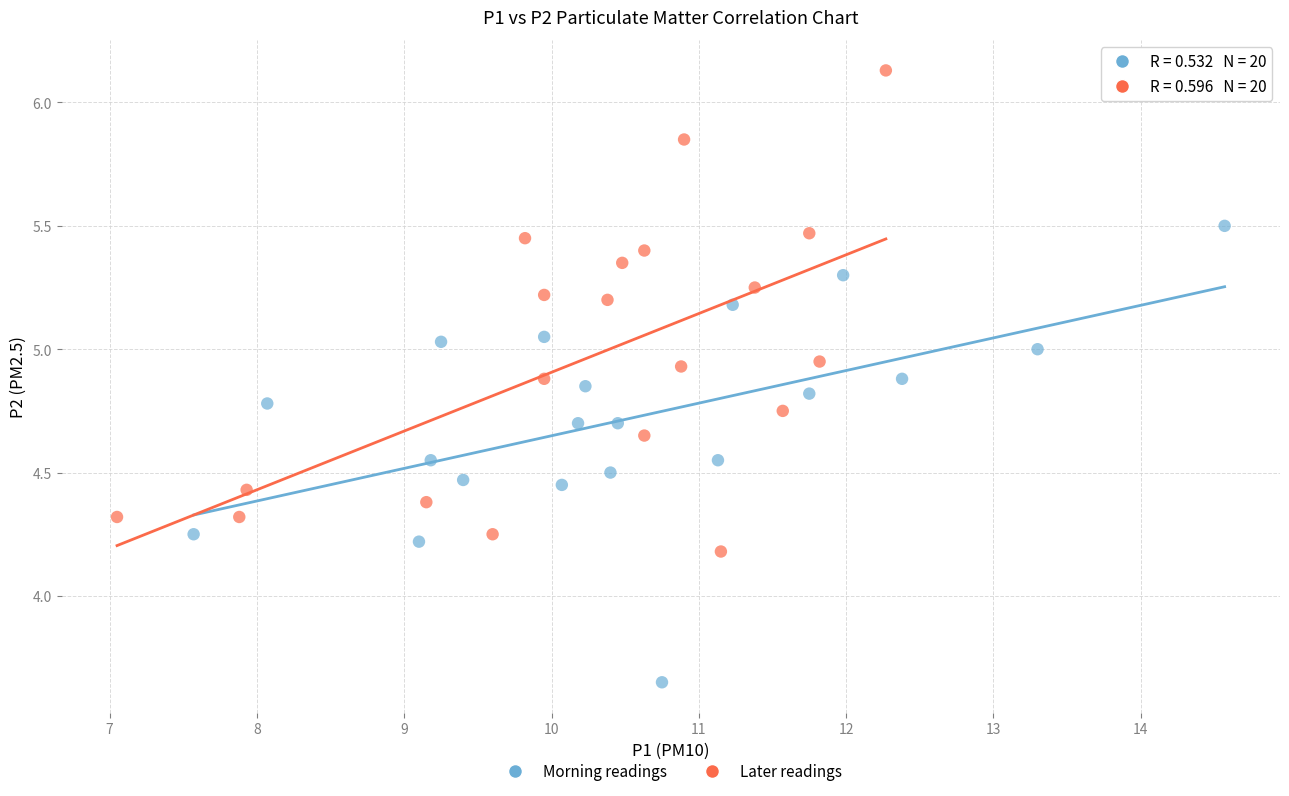

Which series contains the highest Y value?

Later readings